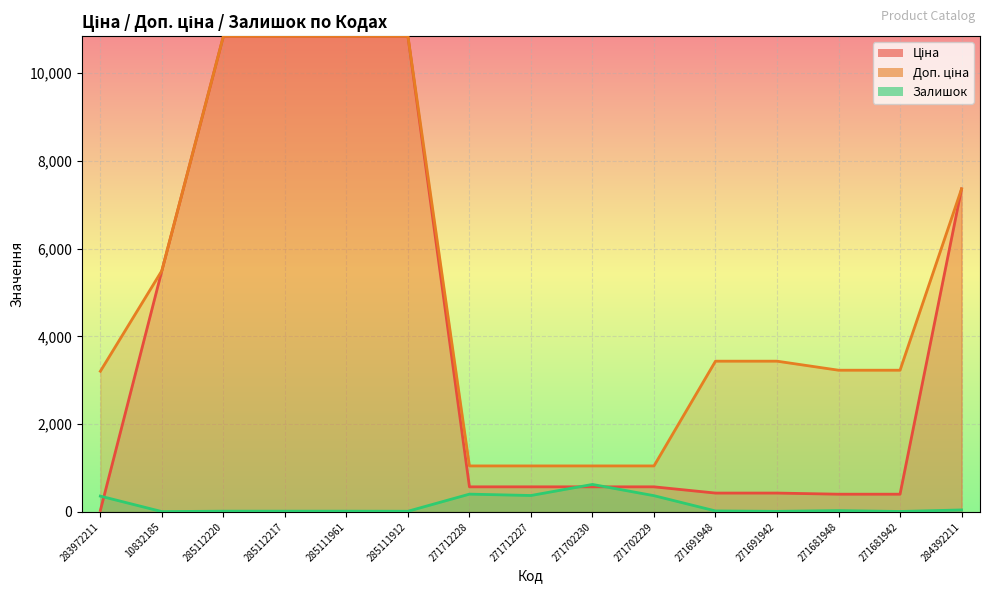

Read the Доп. ціна value at 271681942.

3228.8